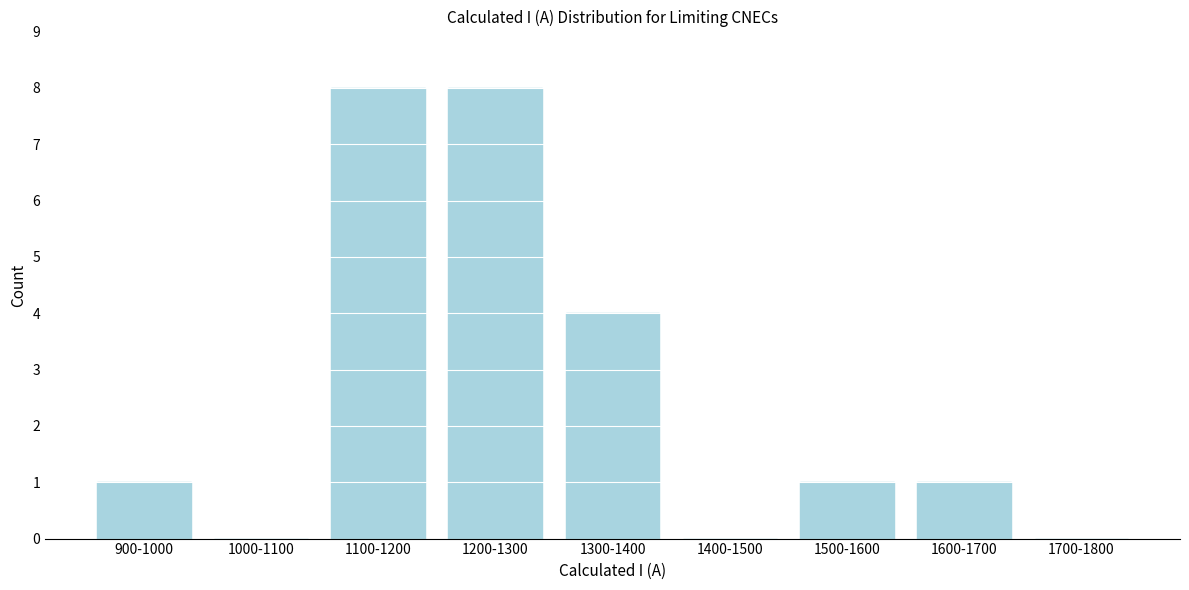

Reading left to right, list all the values displayed in this chart.

900-1000=1	1000-1100=0	1100-1200=8	1200-1300=8	1300-1400=4	1400-1500=0	1500-1600=1	1600-1700=1	1700-1800=0